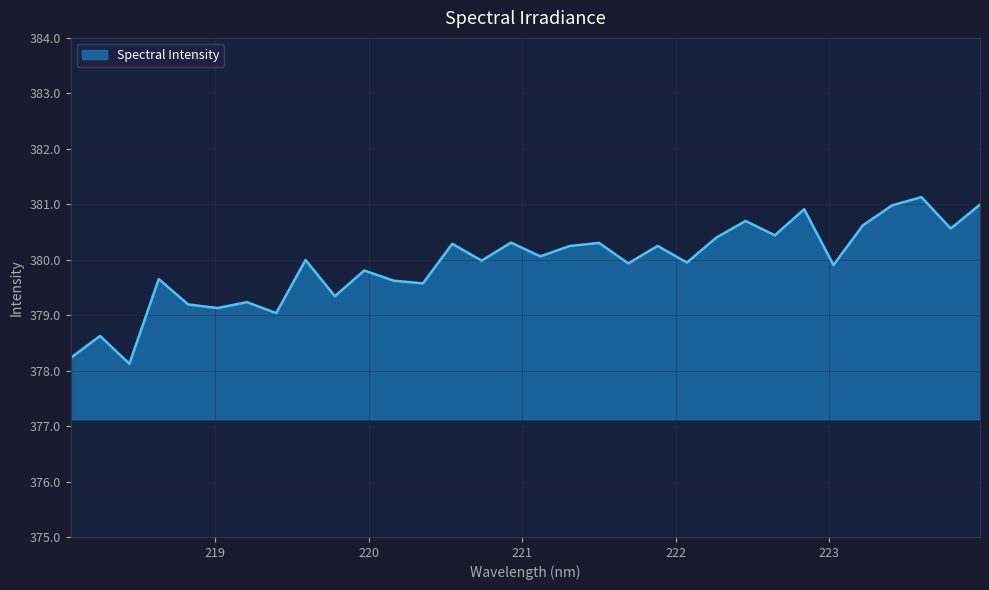

What is the difference between the maximum and minimum values?

3.0